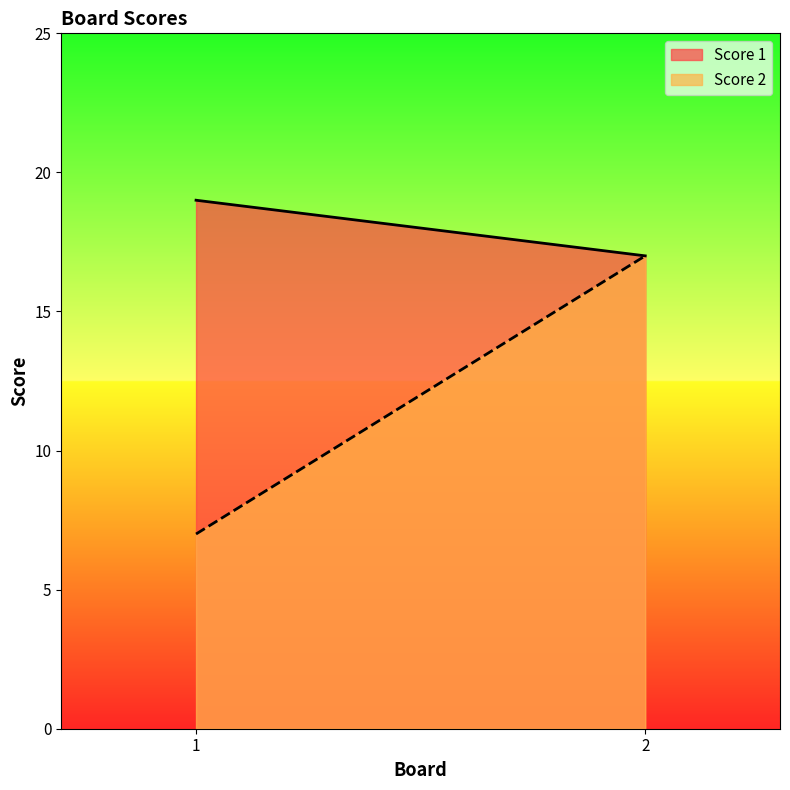

How many series are shown in this chart?

2